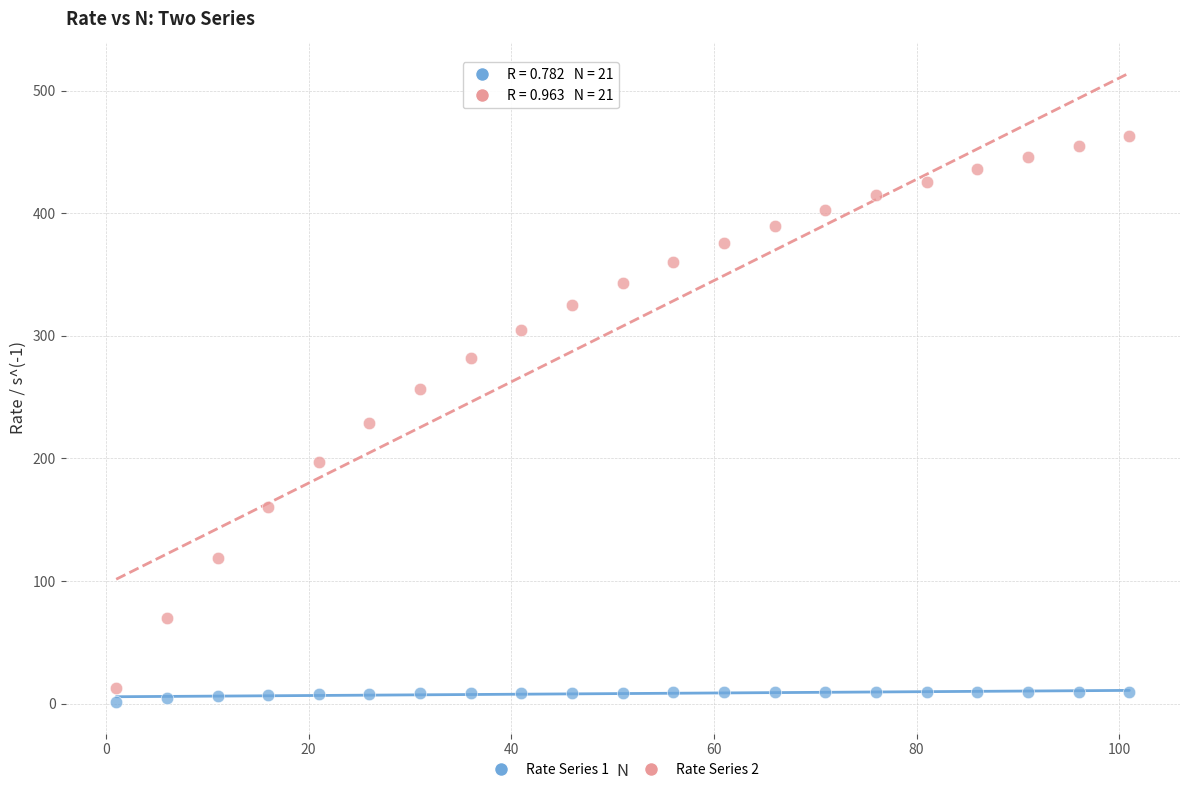

Across all data points, what is the range of X values (max minus min)?

100.0